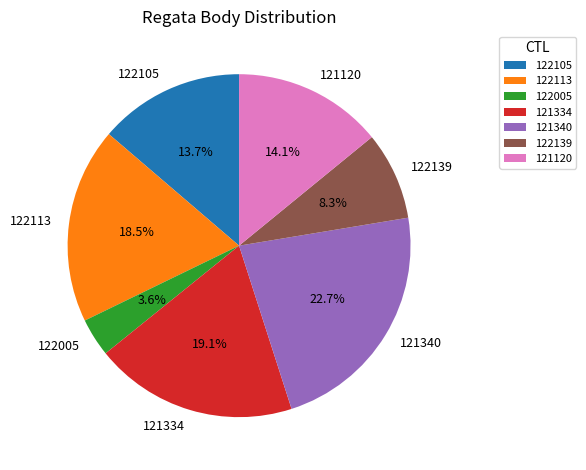

To the nearest percent, what is the average slice percentage?

14%